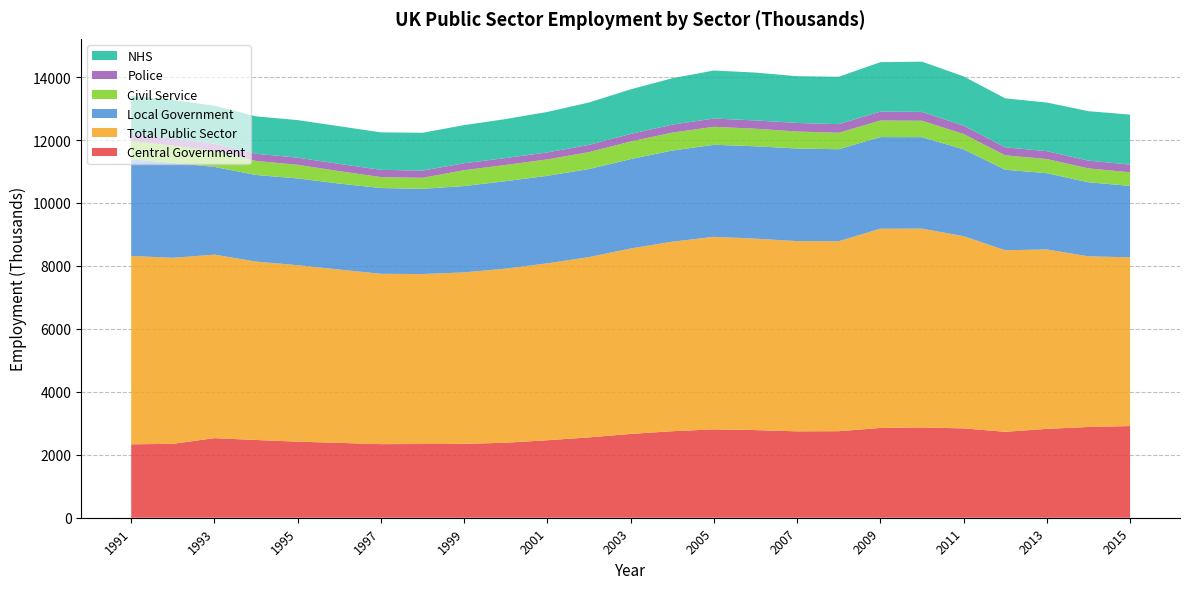

Reading left to right, what are all the values shown in this chart?

Central Government: 1991=2333	1992=2348	1993=2529	1994=2470	1995=2417	1996=2379	1997=2338	1998=2342	1999=2346	2000=2384	2001=2462	2002=2553	2003=2663	2004=2749	2005=2808	2006=2785	2007=2745	2008=2750	2009=2852	2010=2868	2011=2839	2012=2731	2013=2823	2014=2884	2015=2913
Total Public Sector: 1991=5985	1992=5910	1993=5830	1994=5668	1995=5607	1996=5506	1997=5412	1998=5400	1999=5449	2000=5531	2001=5621	2002=5728	2003=5891	2004=6022	2005=6117	2006=6082	2007=6044	2008=6035	2009=6331	2010=6317	2011=6107	2012=5767	2013=5701	2014=5421	2015=5361
Local Government: 1991=3070	1992=3018	1993=2787	1994=2752	1995=2757	1996=2732	1997=2726	1998=2708	1999=2744	2000=2779	2001=2781	2002=2798	2003=2841	2004=2895	2005=2925	2006=2935	2007=2943	2008=2923	2009=2911	2010=2907	2011=2759	2012=2559	2013=2423	2014=2353	2015=2271
Civil Service: 1991=582	1992=544	1993=515	1994=446	1995=433	1996=395	1997=348	1998=350	1999=504	2000=516	2001=522	2002=538	2003=560	2004=570	2005=571	2006=558	2007=539	2008=523	2009=527	2010=522	2011=488	2012=458	2013=450	2014=442	2015=431
Police: 1991=220	1992=226	1993=228	1994=228	1995=227	1996=230	1997=230	1998=229	1999=220	2000=218	2001=222	2002=230	2003=240	2004=254	2005=262	2006=264	2007=272	2008=275	2009=283	2010=281	2011=266	2012=255	2013=250	2014=246	2015=244
NHS: 1991=1212	1992=1225	1993=1204	1994=1189	1995=1193	1996=1197	1997=1190	1998=1202	1999=1212	2000=1239	2001=1285	2002=1347	2003=1415	2004=1474	2005=1526	2006=1520	2007=1485	2008=1504	2009=1570	2010=1596	2011=1565	2012=1556	2013=1545	2014=1571	2015=1588